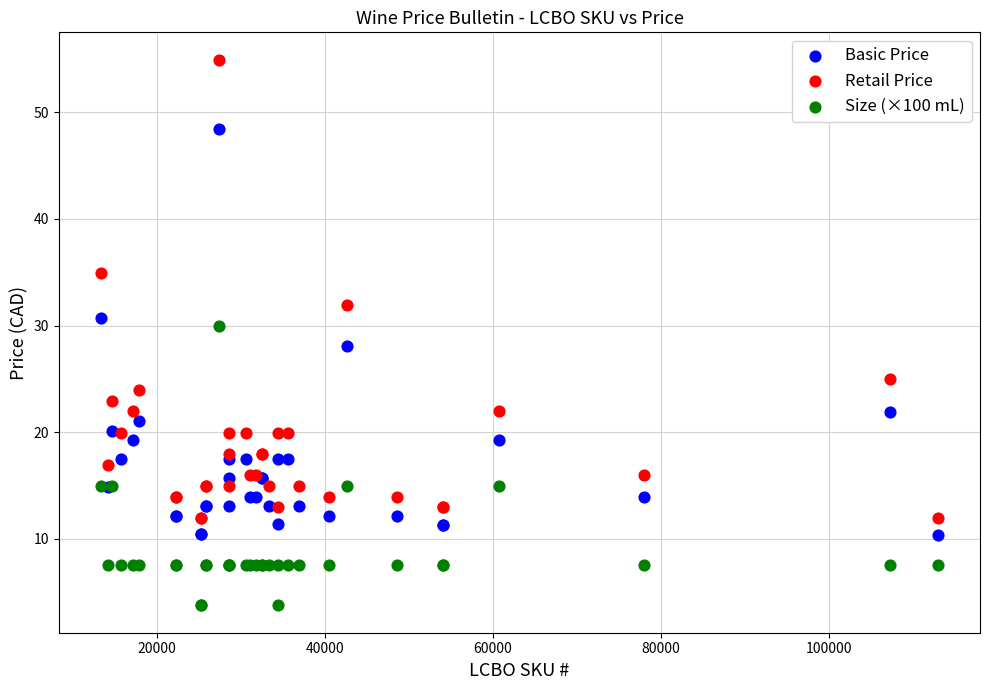

Which series reaches the maximum Y coordinate?

Retail Price